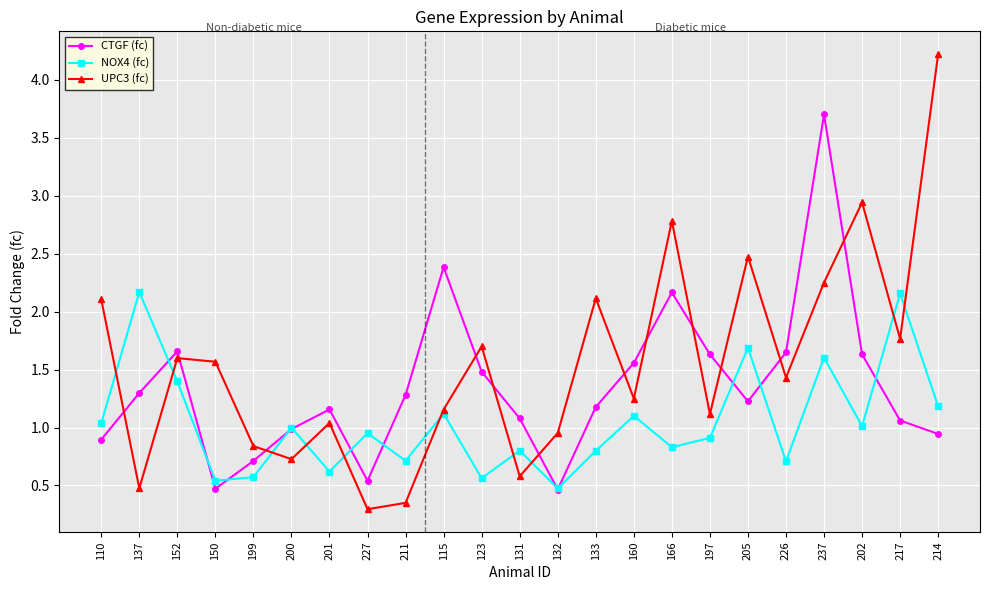

Between 199 and 237, which series saw the biggest shift?

CTGF (fc)